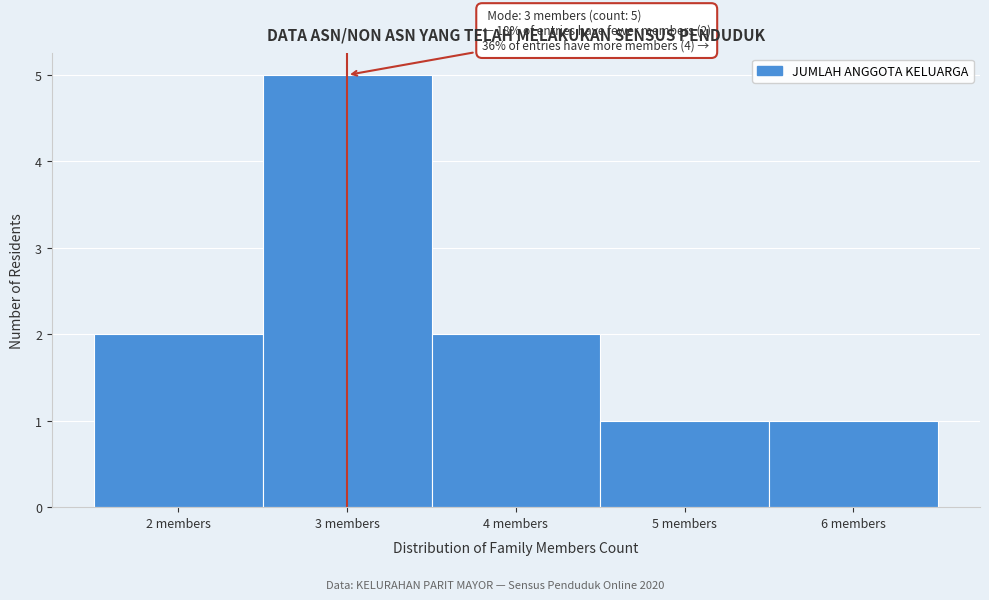

Over which range of the x-axis is the bar tallest?

2.5 to 3.5